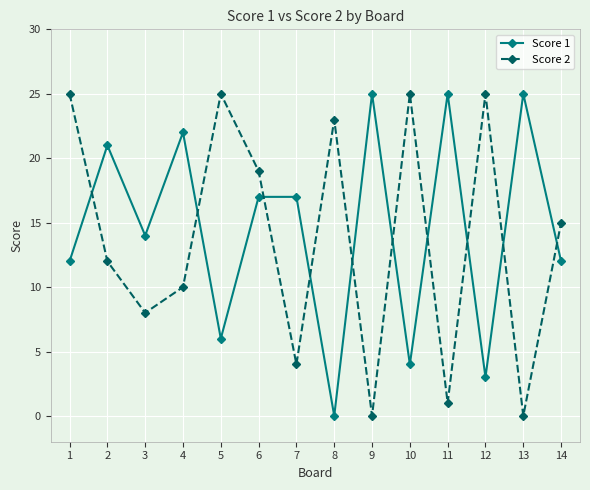

Reading right to left, transcribe all the data shown in this chart.

Score 1: 14=12	13=25	12=3	11=25	10=4	9=25	8=0	7=17	6=17	5=6	4=22	3=14	2=21	1=12
Score 2: 14=15	13=0	12=25	11=1	10=25	9=0	8=23	7=4	6=19	5=25	4=10	3=8	2=12	1=25